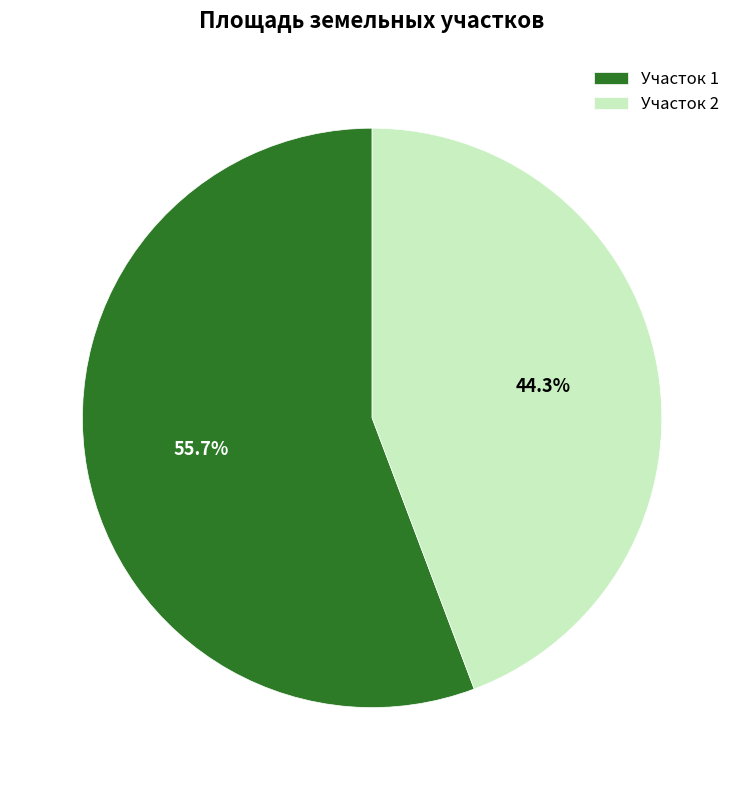

Which category has the smallest portion of the pie?

Участок 2